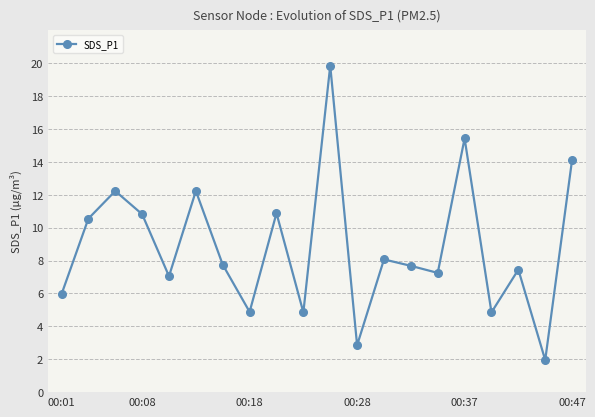

What is the difference between the maximum and minimum values?

17.9